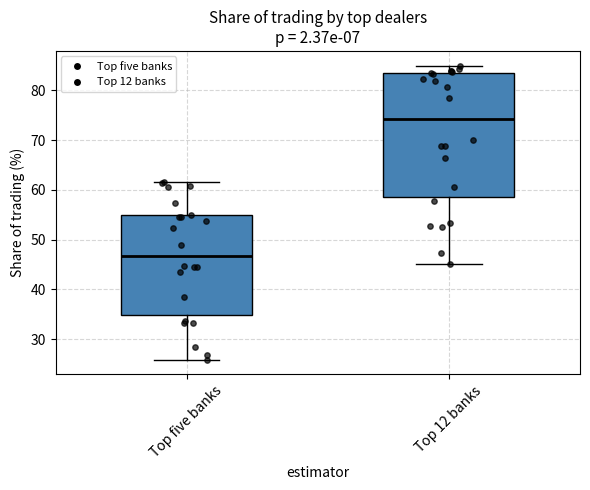

Comparing the boxes themselves (not the whiskers), which one is the tallest?

Top 12 banks